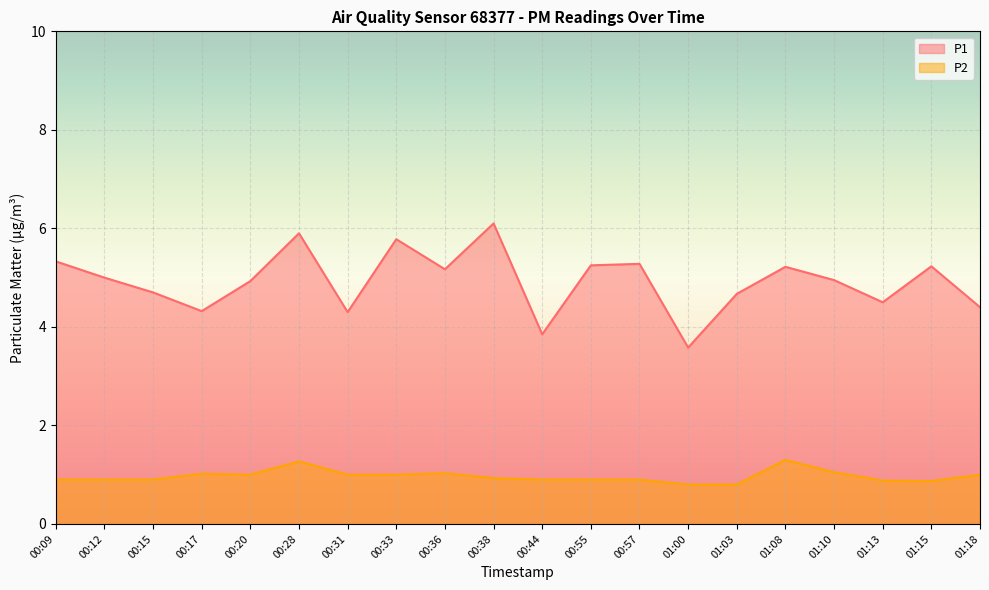

Reading left to right, what are all the values shown in this chart?

P1: 00:09=5.3	00:12=5.0	00:15=4.7	00:17=4.3	00:20=4.9	00:28=5.9	00:31=4.3	00:33=5.8	00:36=5.2	00:38=6.1	00:44=3.9	00:55=5.2	00:57=5.3	01:00=3.6	01:03=4.7	01:08=5.2	01:10=5.0	01:13=4.5	01:15=5.2	01:18=4.4
P2: 00:09=0.9	00:12=0.9	00:15=0.9	00:17=1.0	00:20=1.0	00:28=1.3	00:31=1.0	00:33=1.0	00:36=1.0	00:38=0.9	00:44=0.9	00:55=0.9	00:57=0.9	01:00=0.8	01:03=0.8	01:08=1.3	01:10=1.1	01:13=0.9	01:15=0.9	01:18=1.0